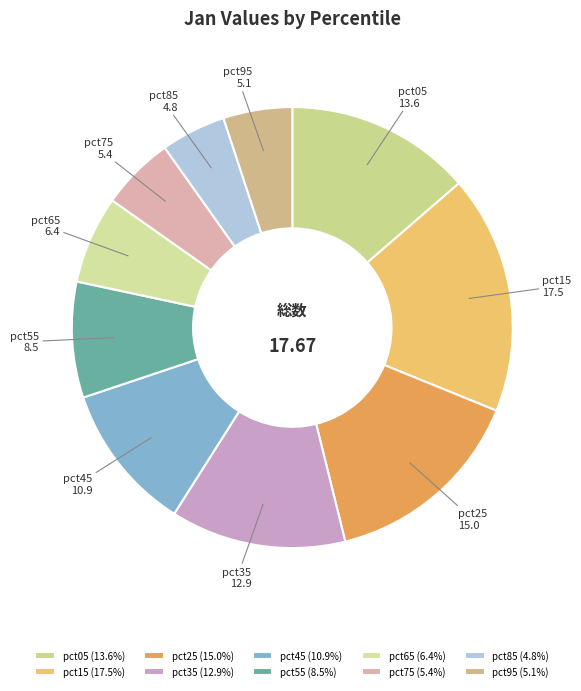

True or false: pct35 accounts for 13% of the total.

True